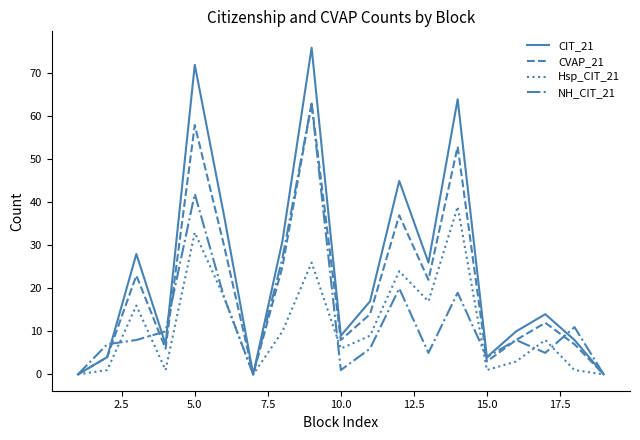

Which series has the largest range (max minus min)?

CIT_21